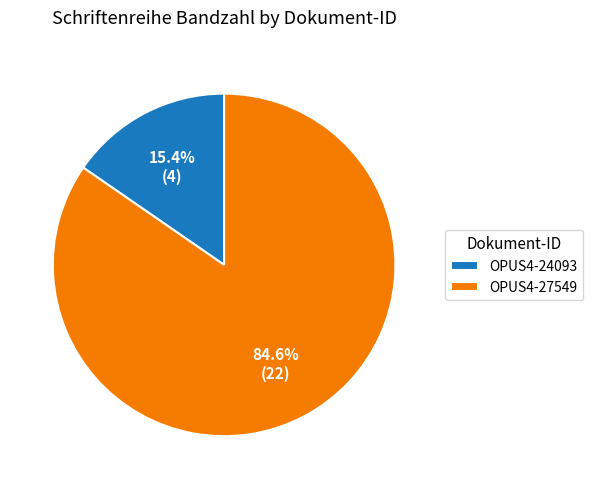

To the nearest percent, what percentage of the pie is OPUS4-24093?

15%